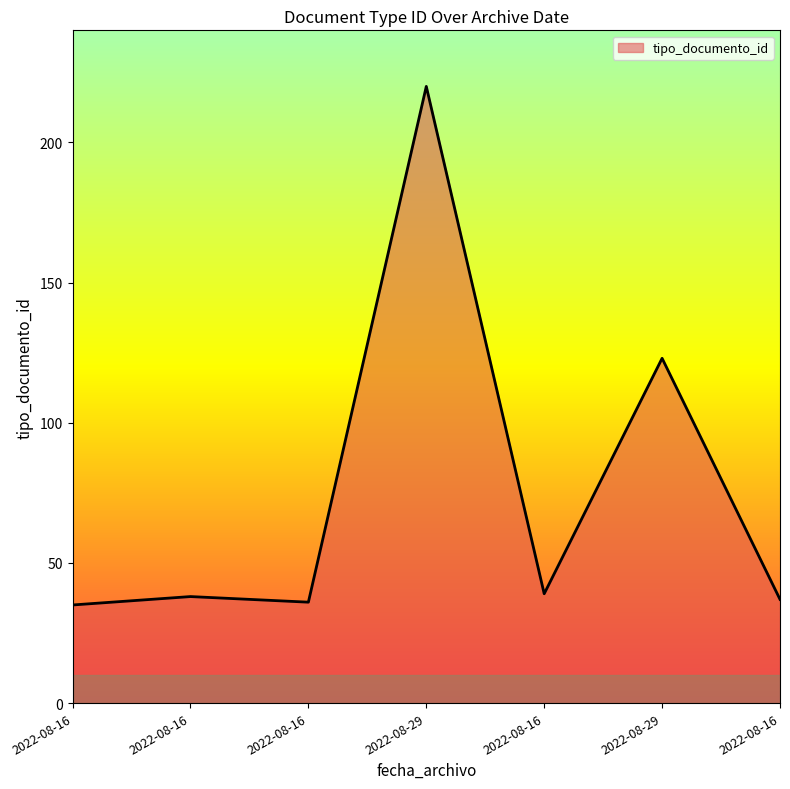

Reading left to right, transcribe all the data shown in this chart.

2022-08-16=35	2022-08-16=38	2022-08-16=36	2022-08-29=220	2022-08-16=39	2022-08-29=123	2022-08-16=37